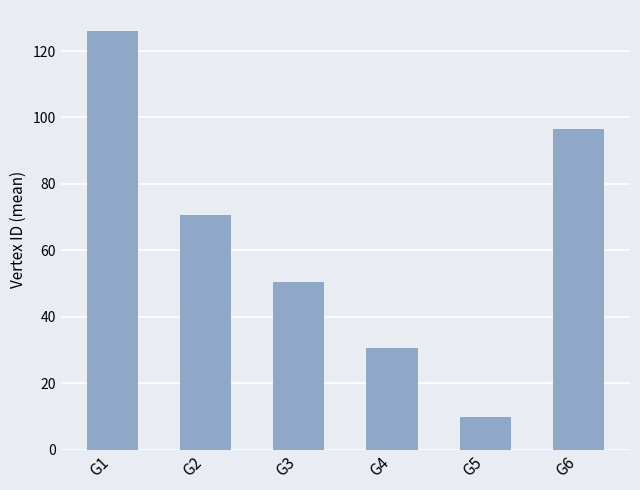

How many data points are less than 70?

3